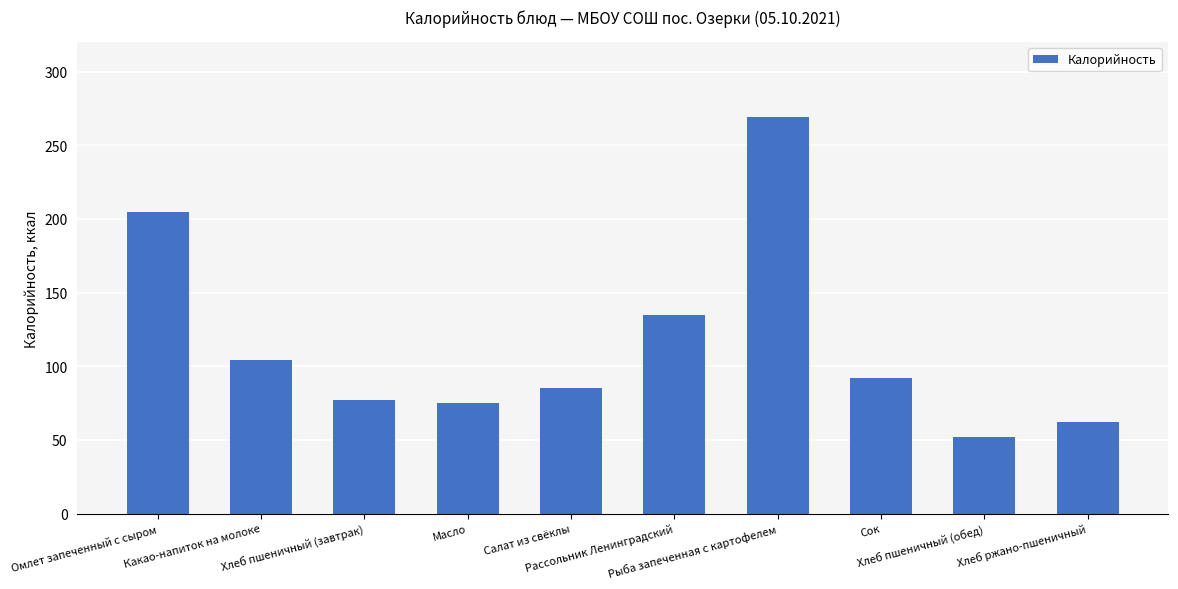

Reading left to right, what are all the values shown in this chart?

205	104	77	75	85	135	269	92	52	62